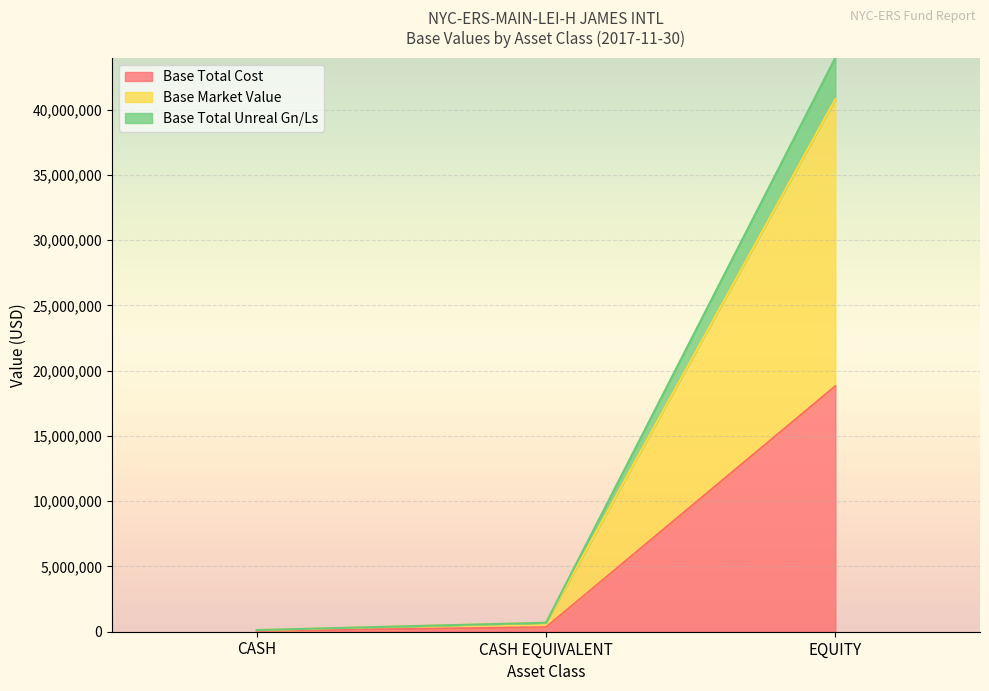

How many data points does each series have?

3